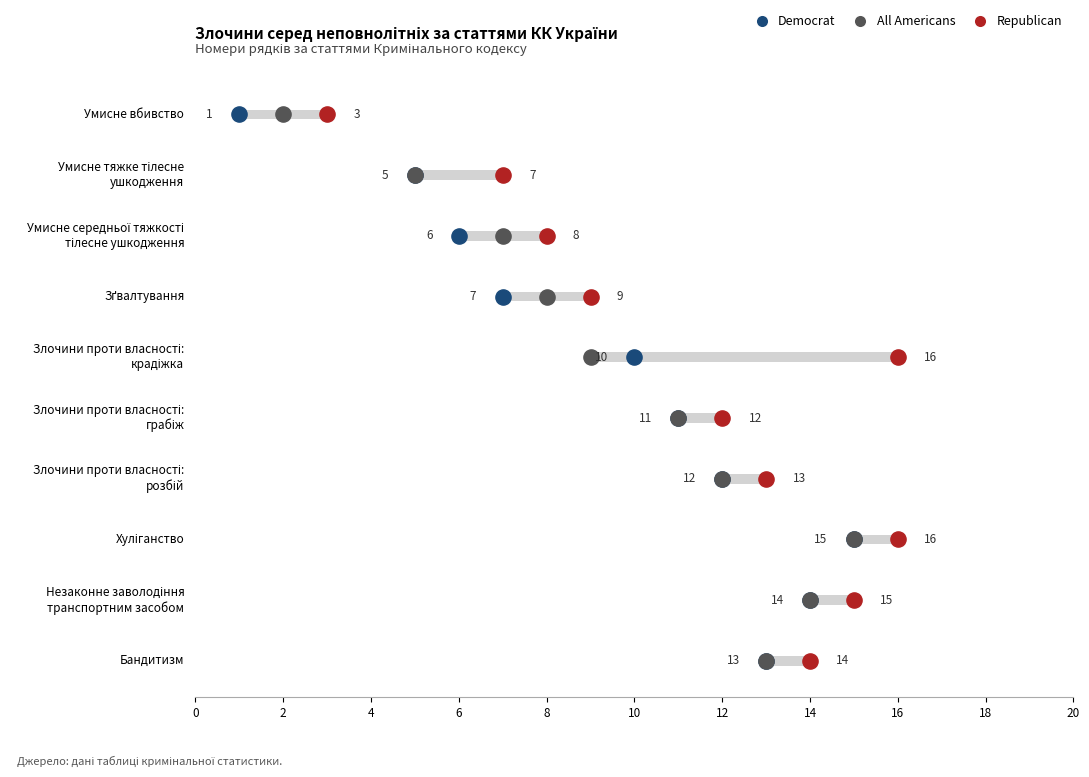

At how many categories does at least one series exceed 12?

5